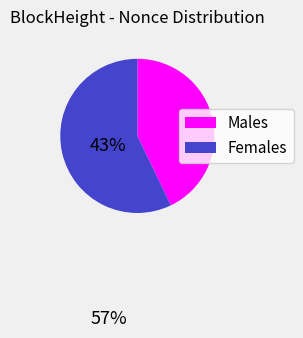

How many slices are in this pie chart?

2